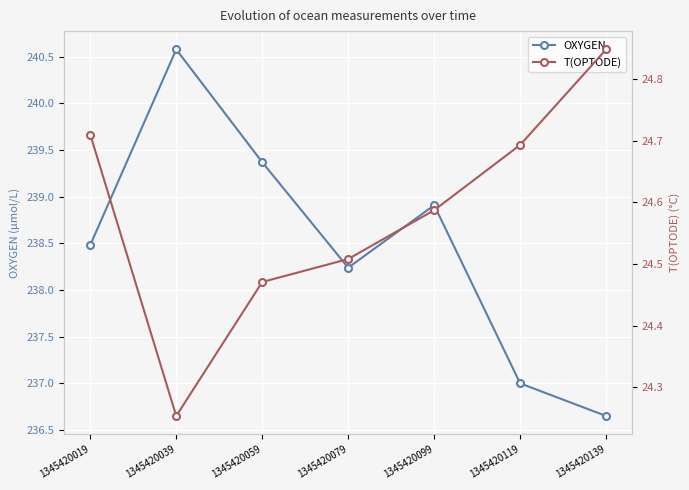

Is it true that T(OPTODE) equals 24.7 at 1345420119?

True